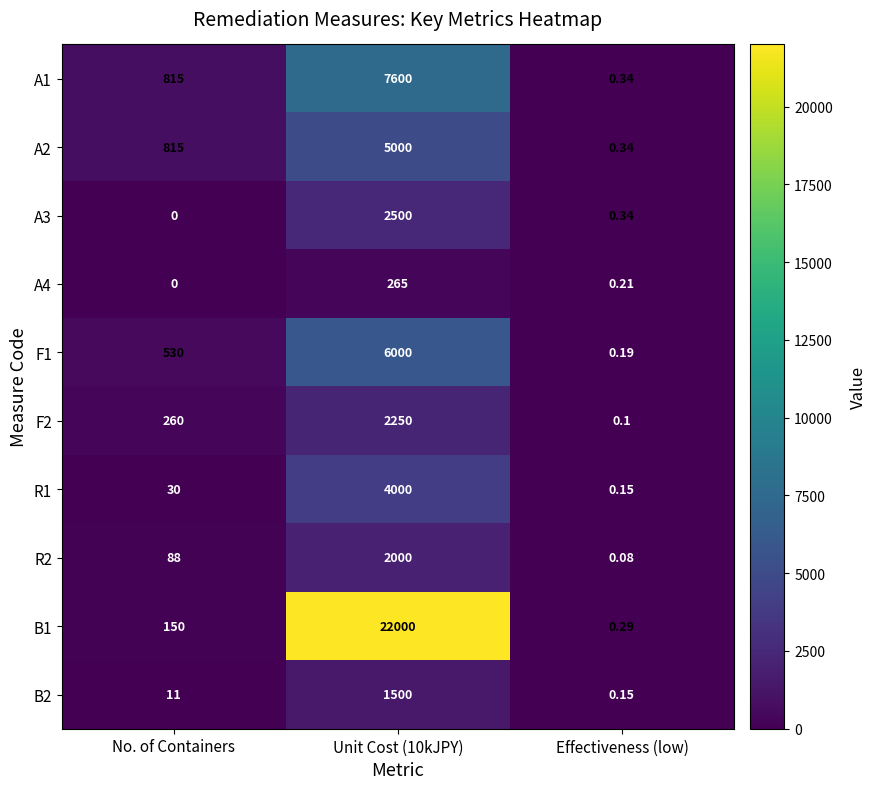

Which category has the lowest value in the F1 series?

Effectiveness (low)